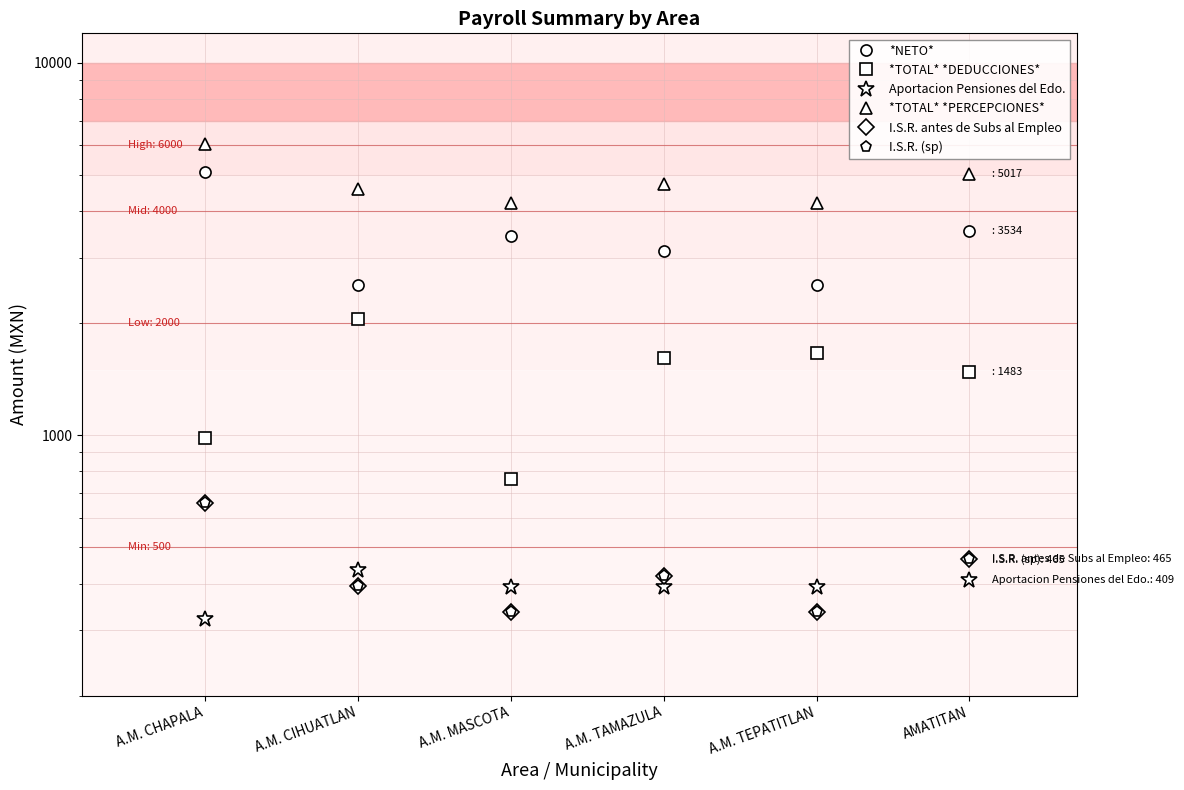

True or false: I.S.R. (sp) has more than 2 interior local peaks.

False